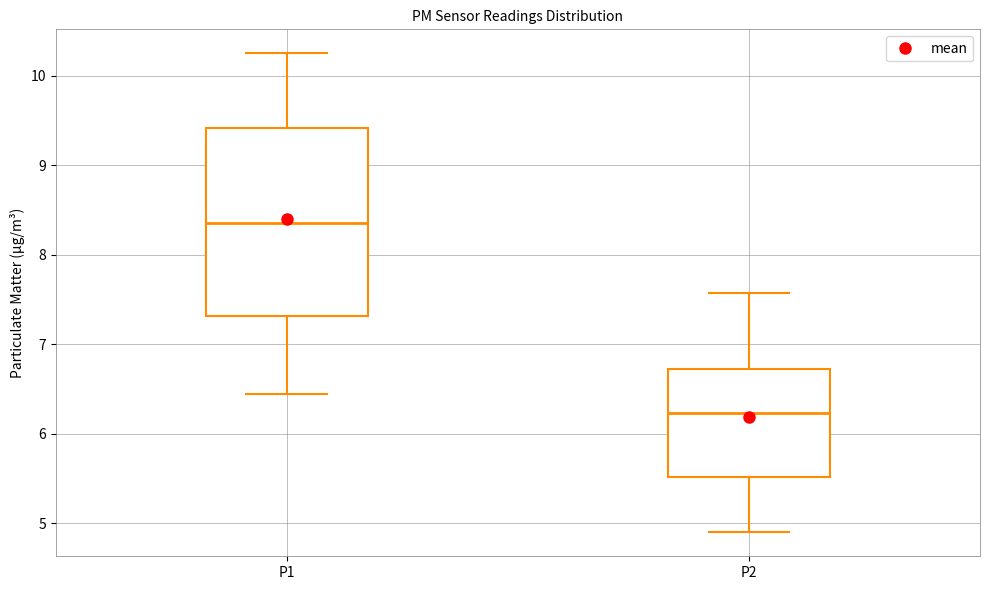

Where does the lower whisker of the box for P1 end on the y-axis? The values are not printed on the chart, so give them approximately, as read against the axis.

6.5